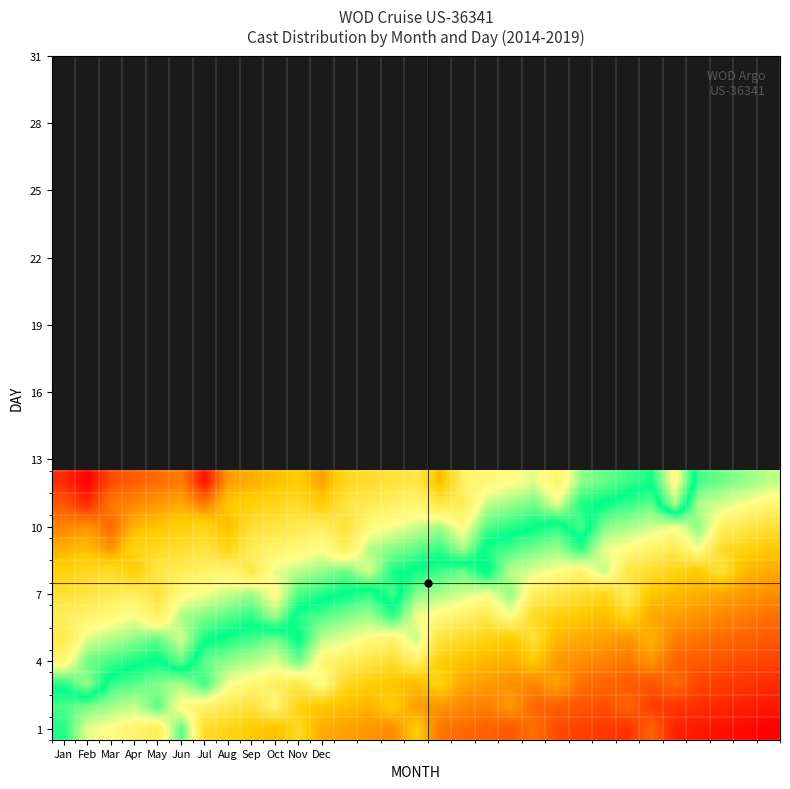

Which label corresponds to the smallest value in the chart?

30